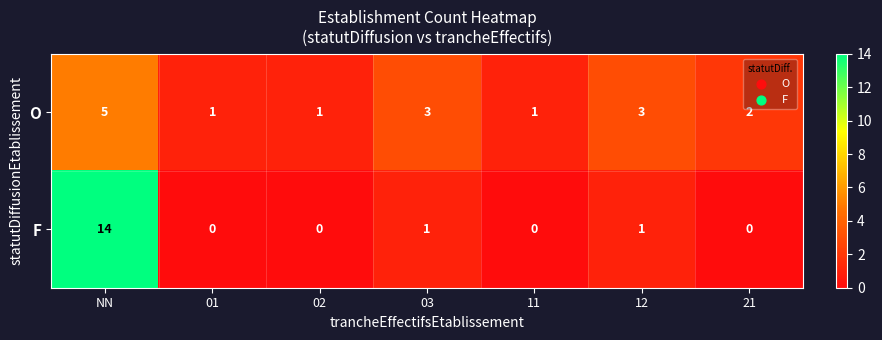

What is the difference between the maximum and second lowest values in the F series?

14